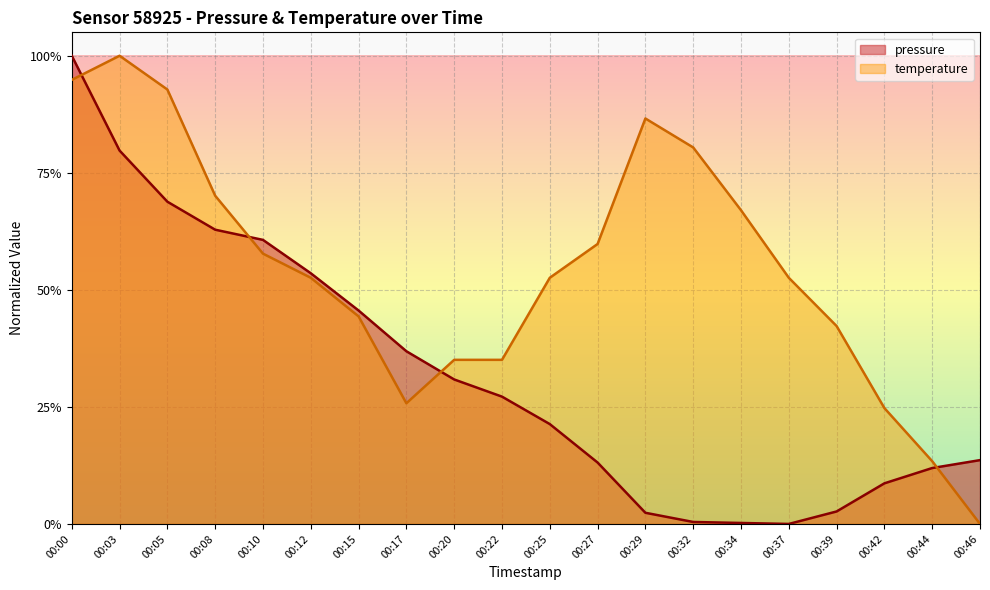

What is the sum of all pressure values?

6.4